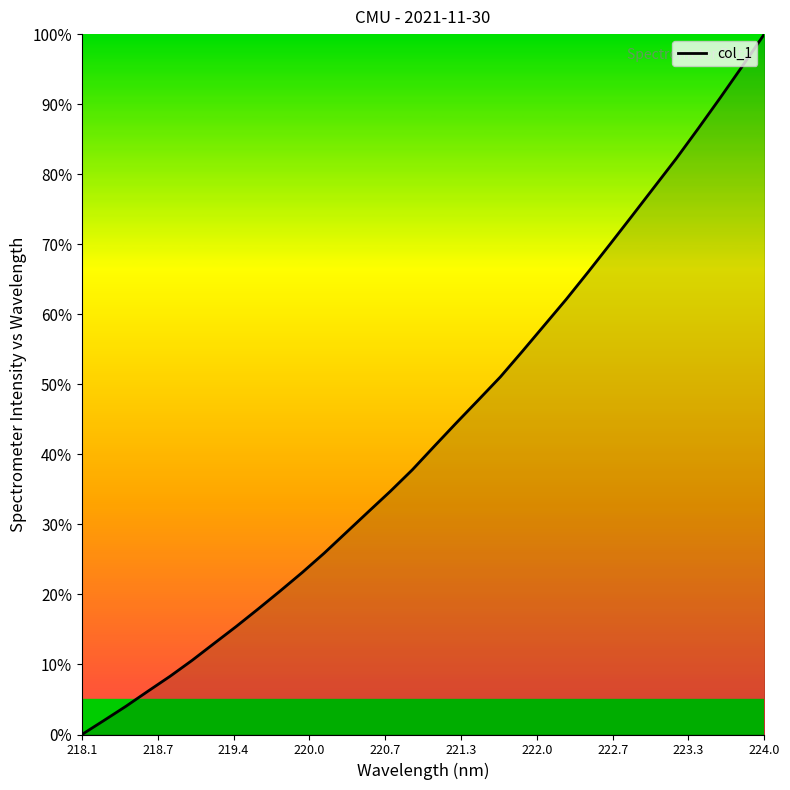

What is the difference between the maximum and minimum values?

100.0